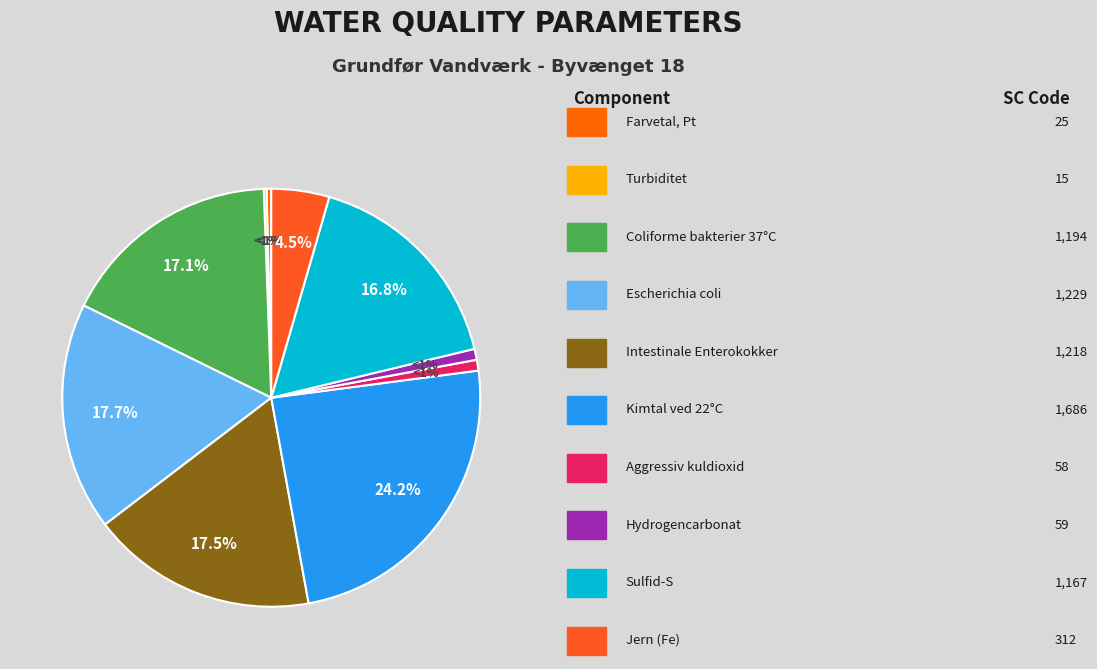

Between Aggressiv kuldioxid and Coliforme bakterier 37°C, which is larger?

Coliforme bakterier 37°C